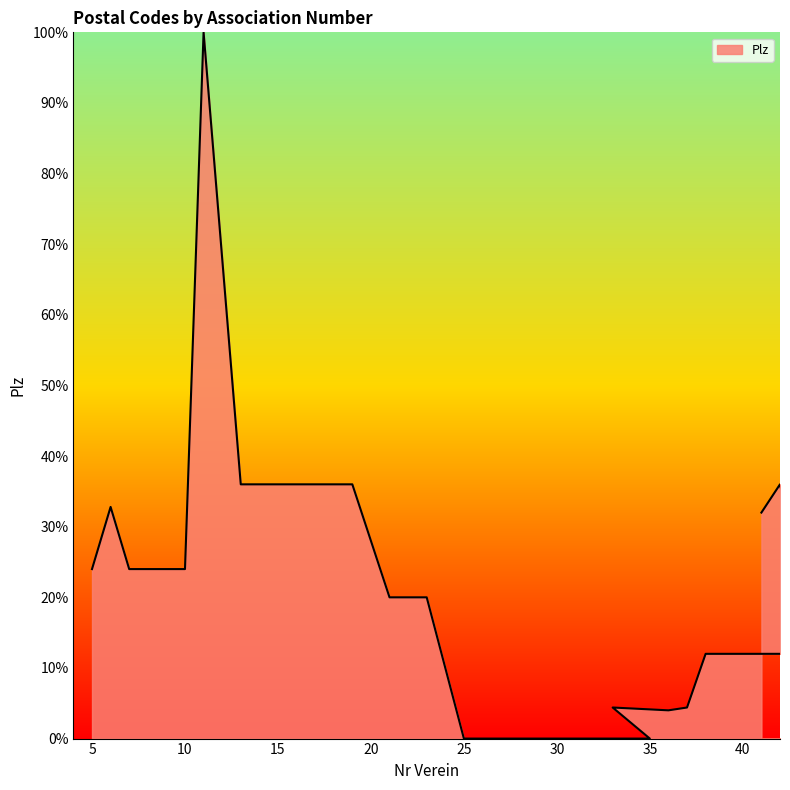

At which category does the chart reach its peak across all series?

11